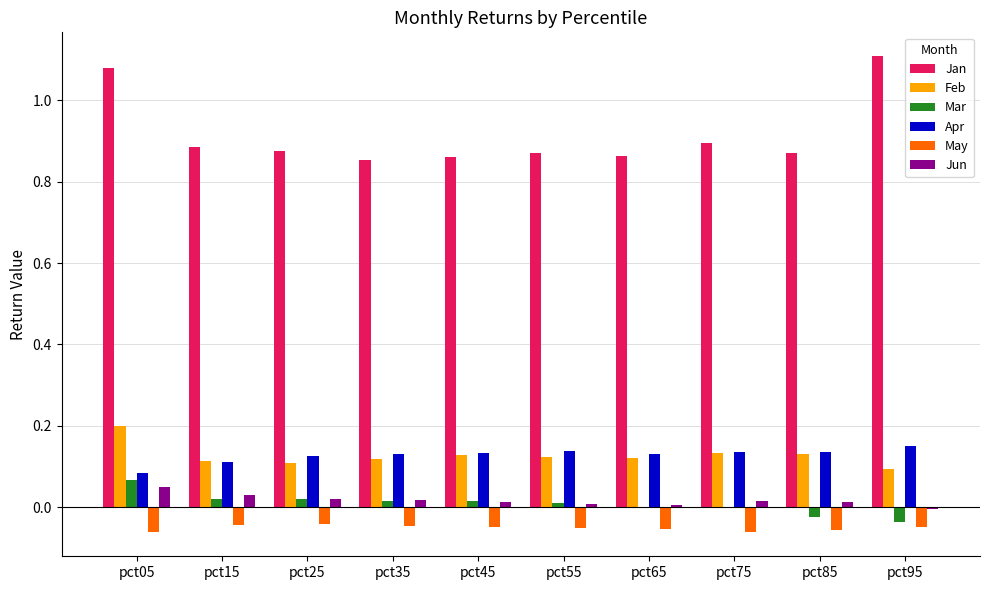

At which category does the chart reach its peak across all series?

pct95